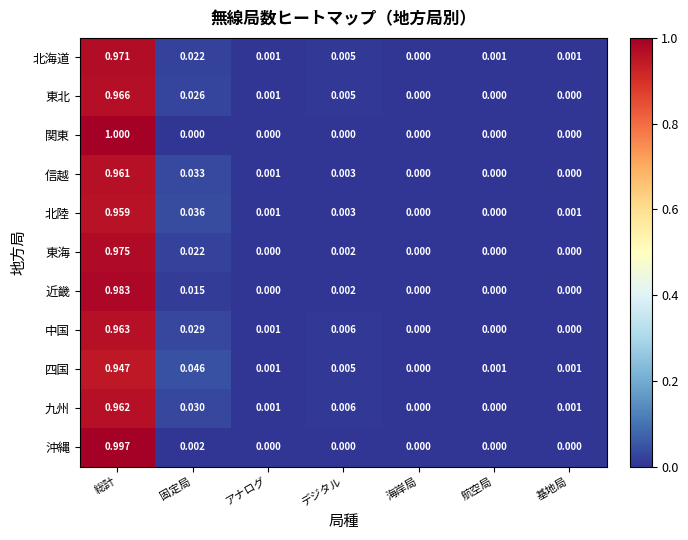

At which label does 北海道 reach its minimum?

海岸局